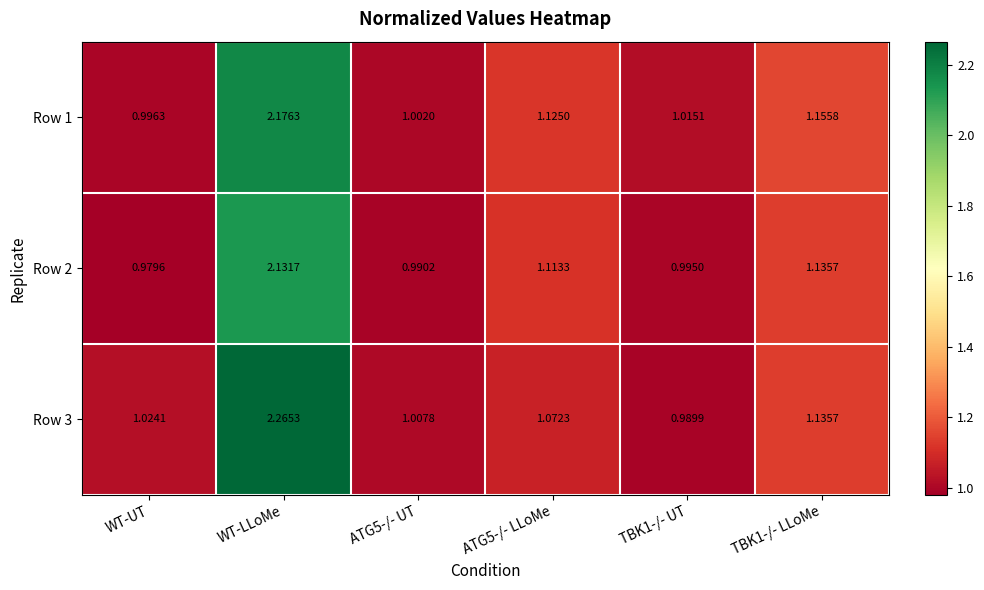

At which label does Row 1 first exceed 1?

WT-LLoMe